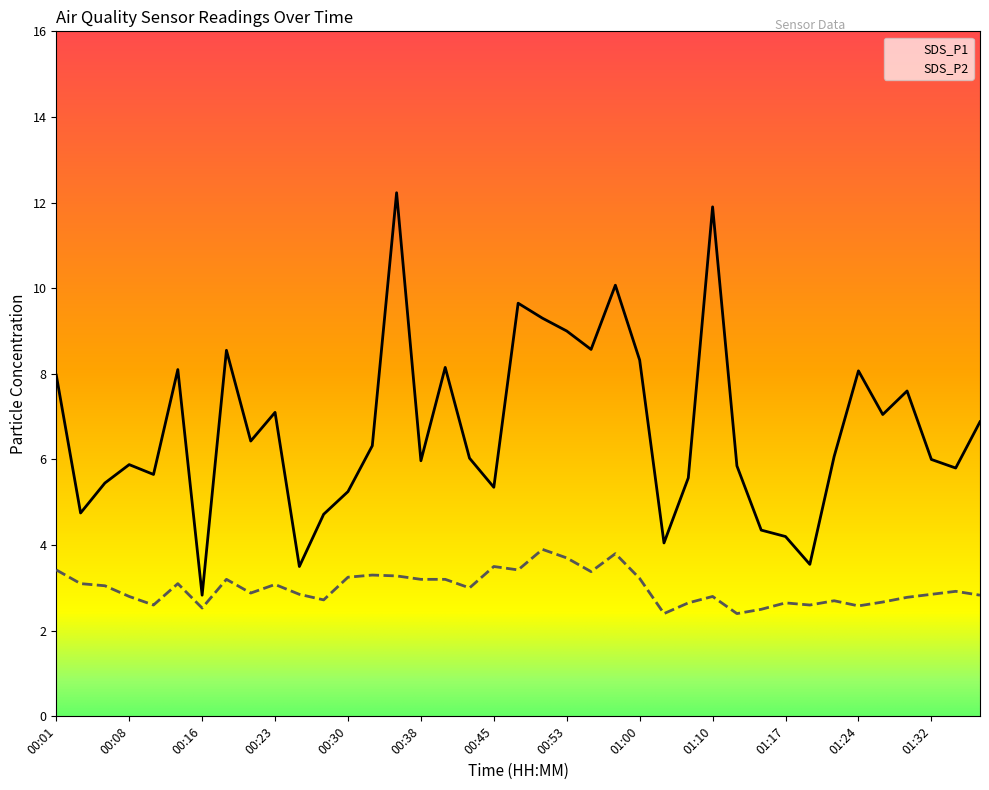

What is the lowest value of the SDS_P2 series?

2.4